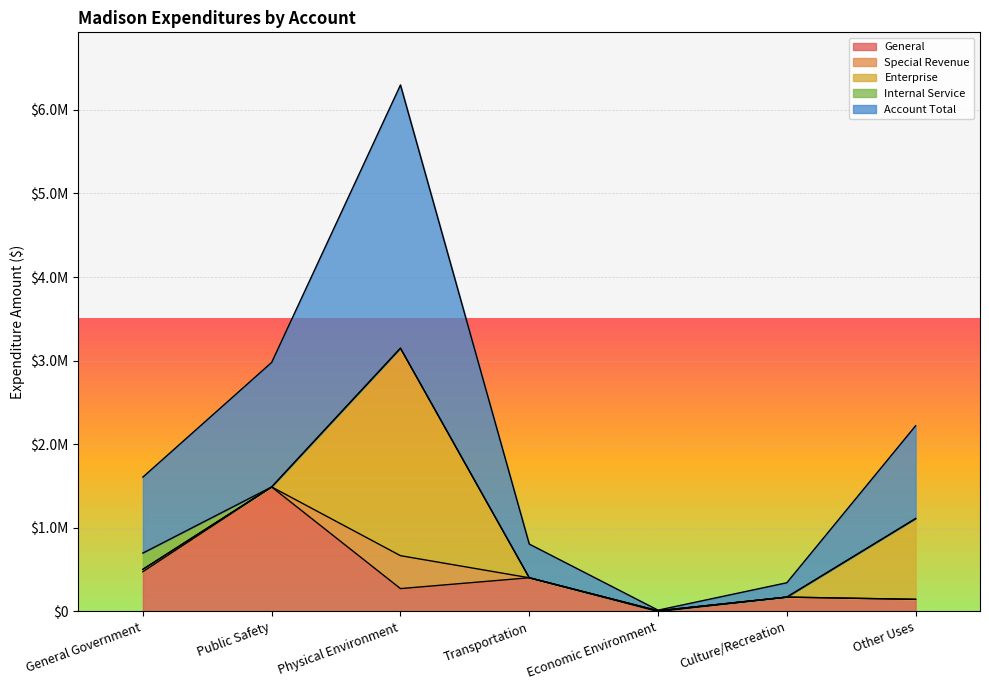

Count the number of categories in the chart.

7